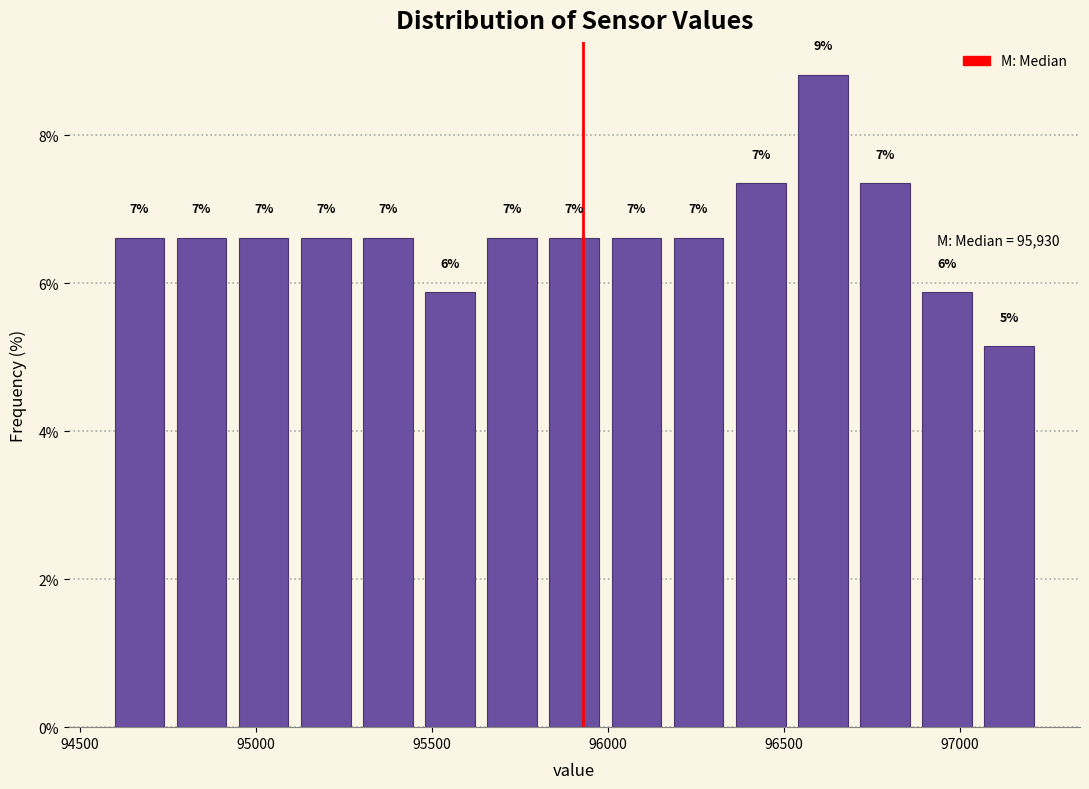

Around what value on the x-axis is the tallest bar? Give the approximate position of its centre, as read against the axis.

96600